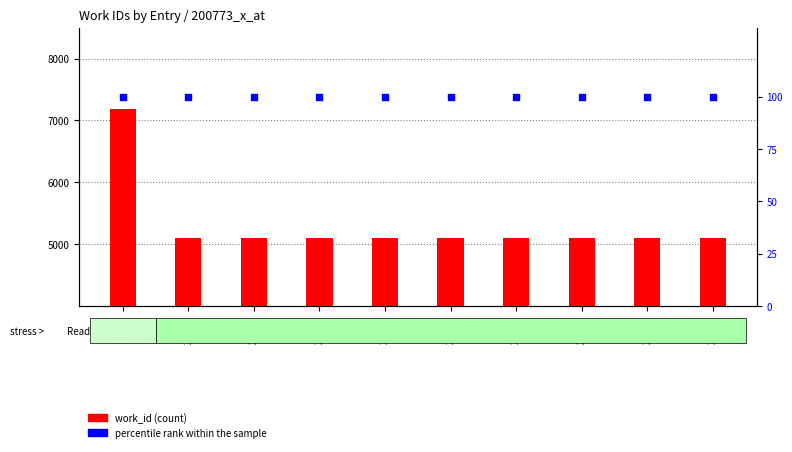

Which series contains the highest Y value?

work_id